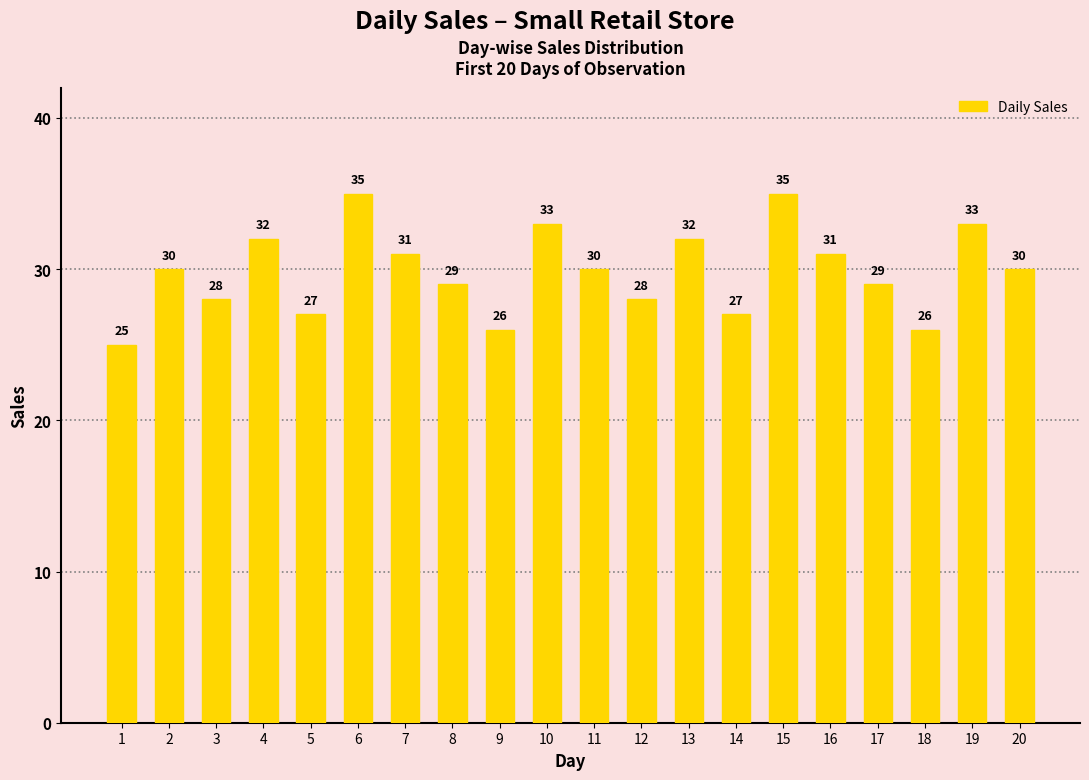

Count the number of categories in the chart.

20